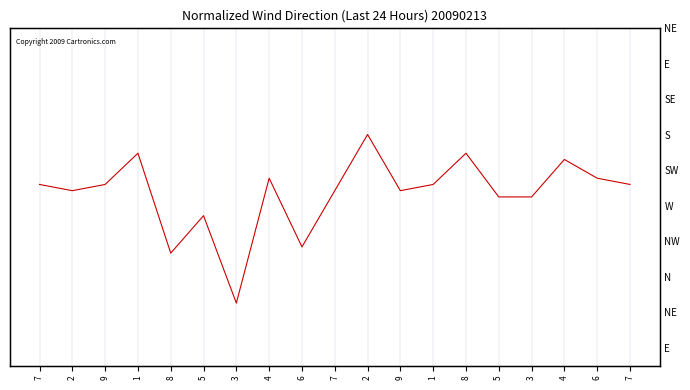

What is the label of the 9th point from the left?

6